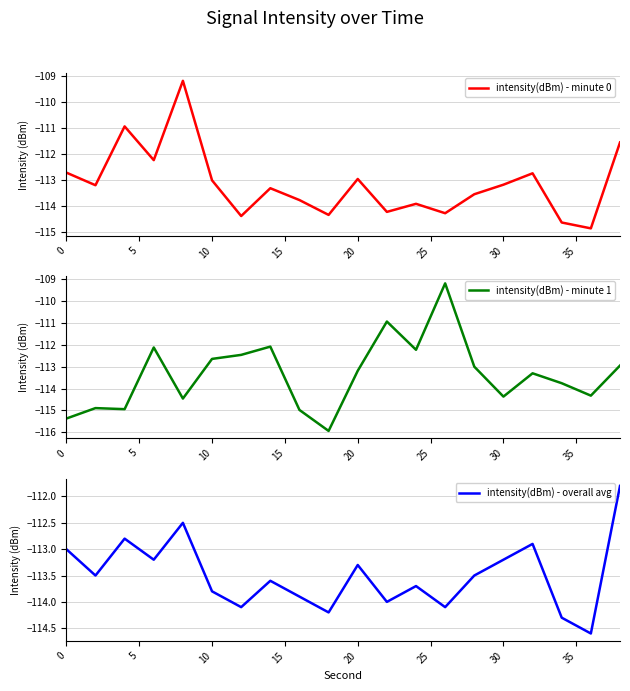

In intensity(dBm) - minute 0, how many points are higher than both neighbors (excluding endpoints)?

6